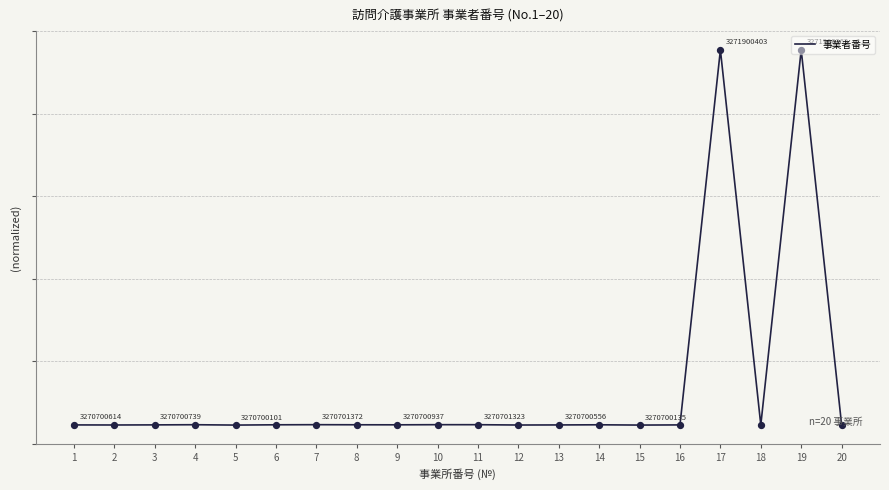

Which has a higher value, 17 or 2?

17